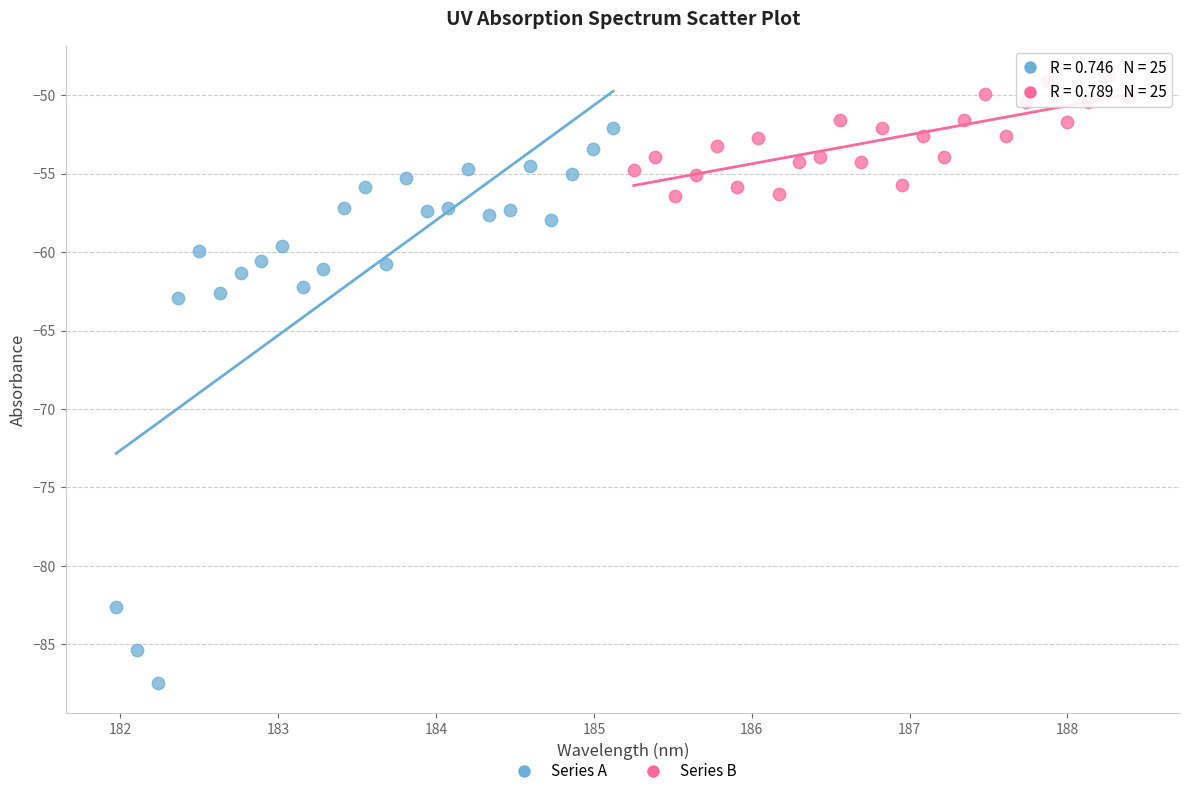

What are all the series names shown in the legend?

Series A, Series B